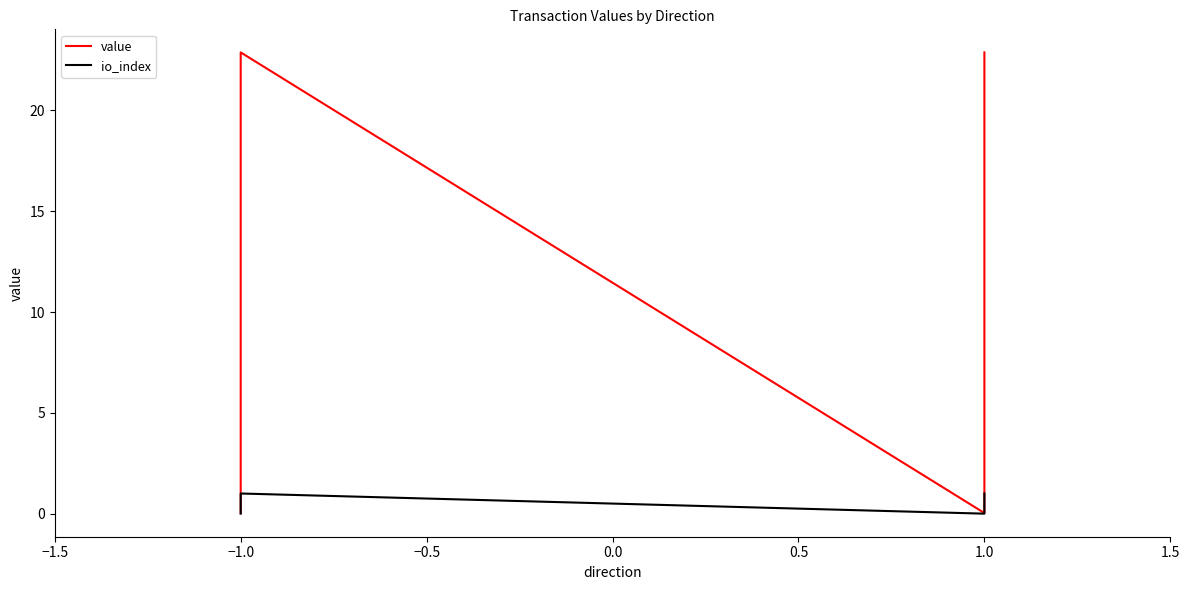

What is the sum of all value values?

45.8